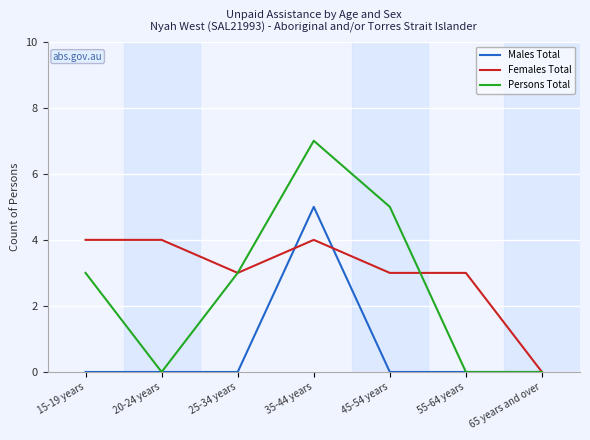

Reading right to left, what are all the values shown in this chart?

Males Total: 0	0	0	5	0	0	0
Females Total: 0	3	3	4	3	4	4
Persons Total: 0	0	5	7	3	0	3